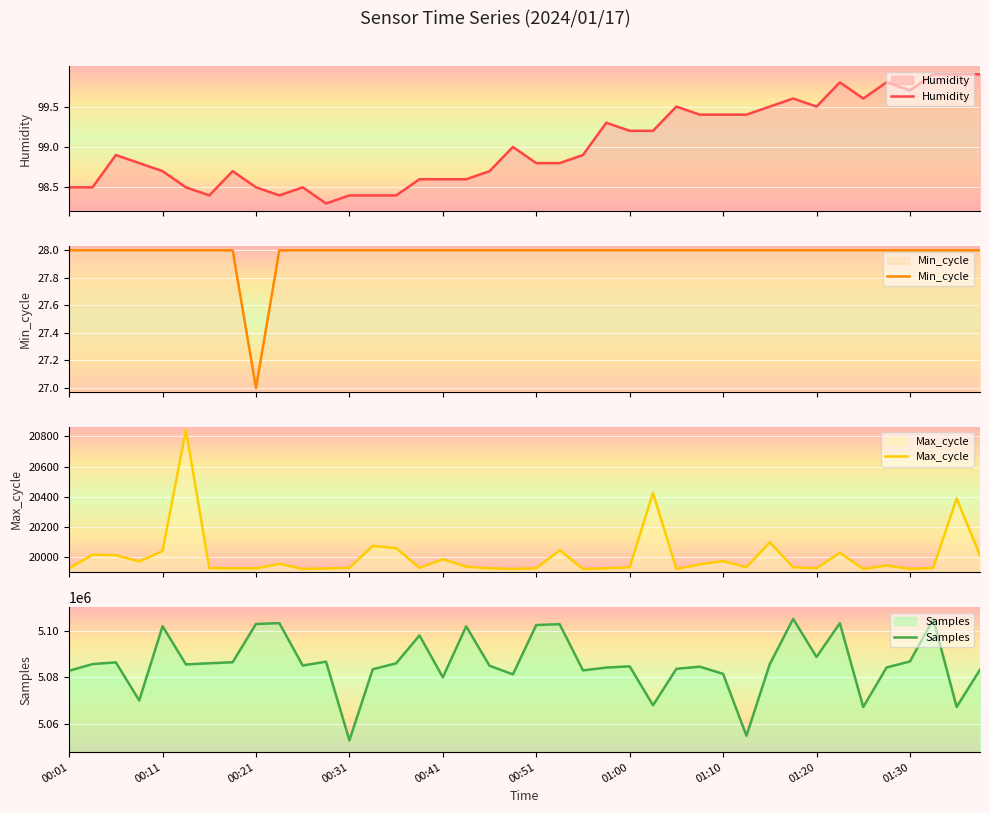

What is the minimum value for Humidity?

98.3